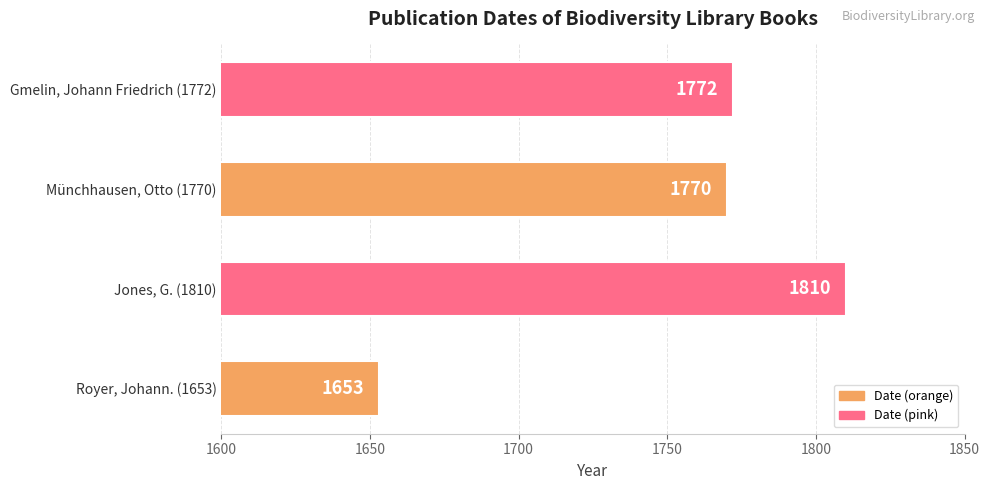

List the labels in order of value, smallest first.

Royer, Johann. (1653), Münchhausen, Otto (1770), Gmelin, Johann Friedrich (1772), Jones, G. (1810)